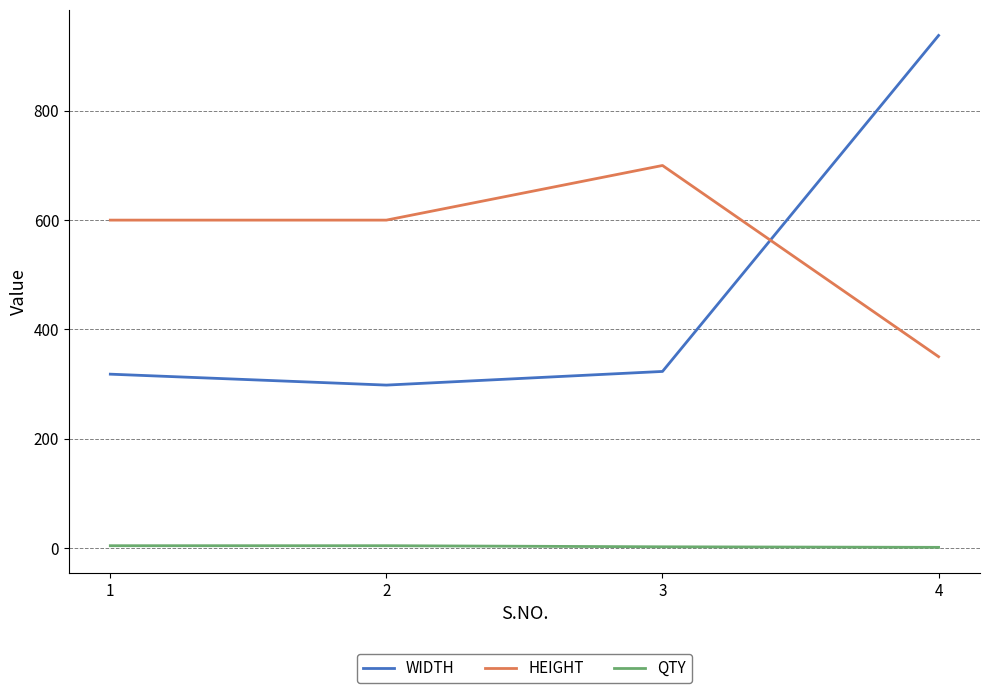

At which category does HEIGHT reach its first local peak?

3